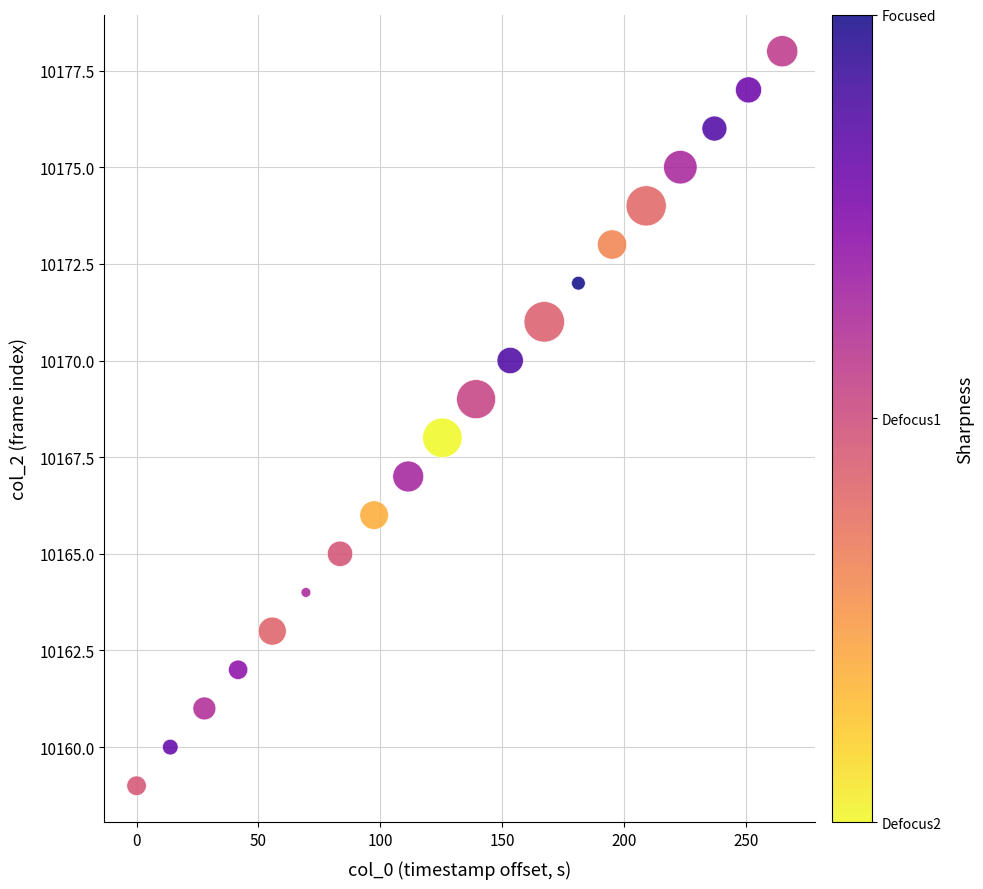

Count the number of points in this scatter plot.

20